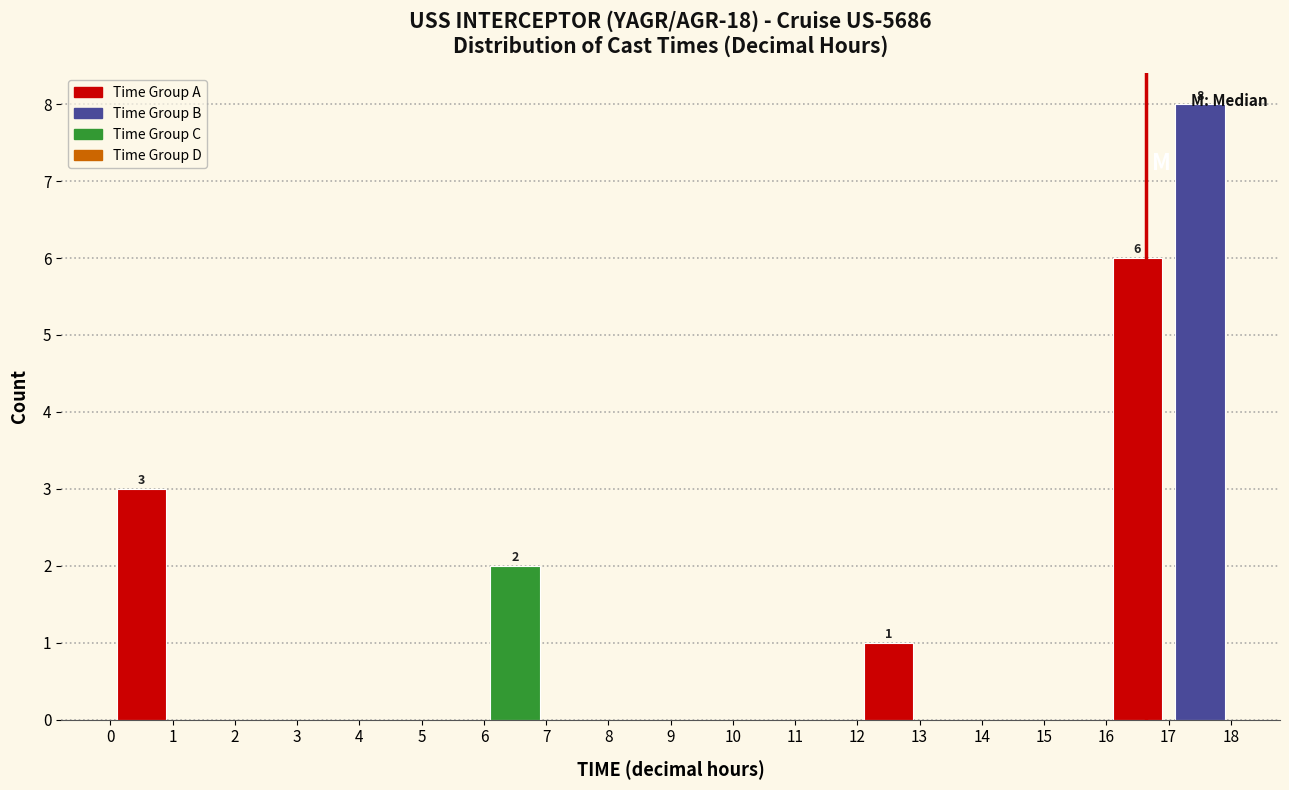

Which range on the x-axis has the tallest bar?

17 to 18